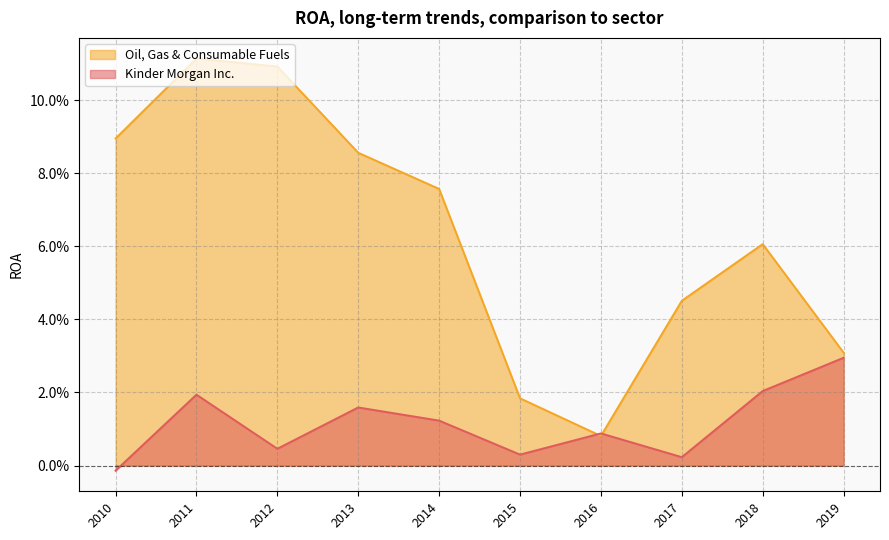

Is it true that Kinder Morgan Inc. equals 0.0 at 2011?

False